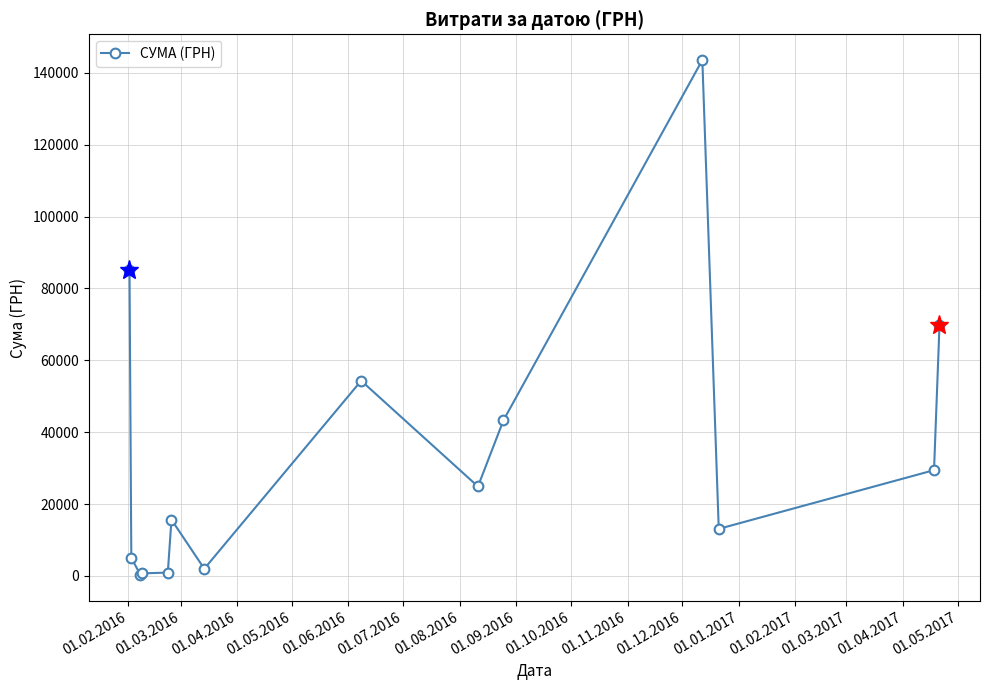

What is the value of the 2nd point from the left?

5060.1